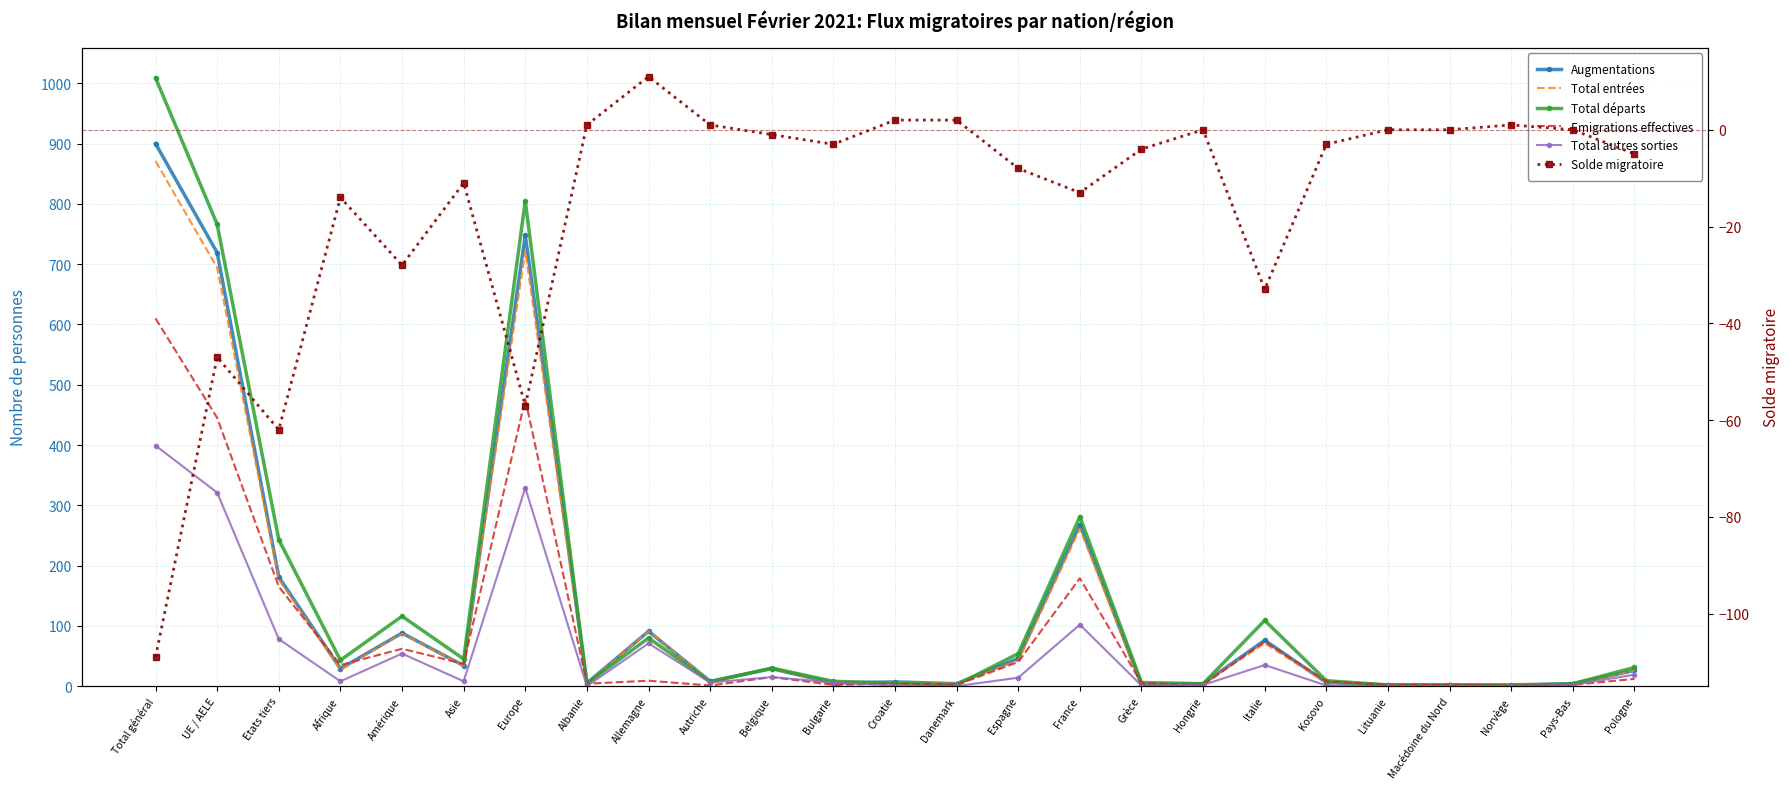

What is the label of the 10th point from the right?

France